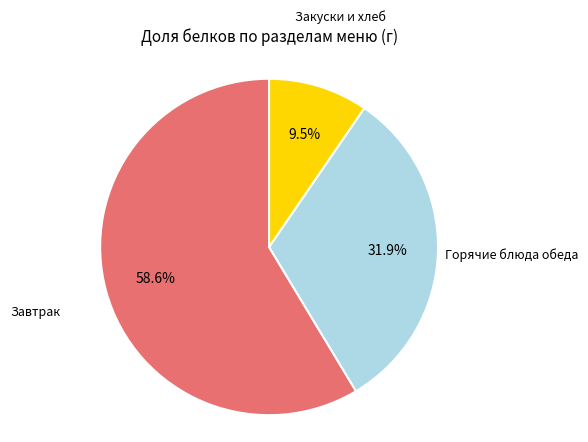

Is there any slice that represents more than half of the pie?

Yes